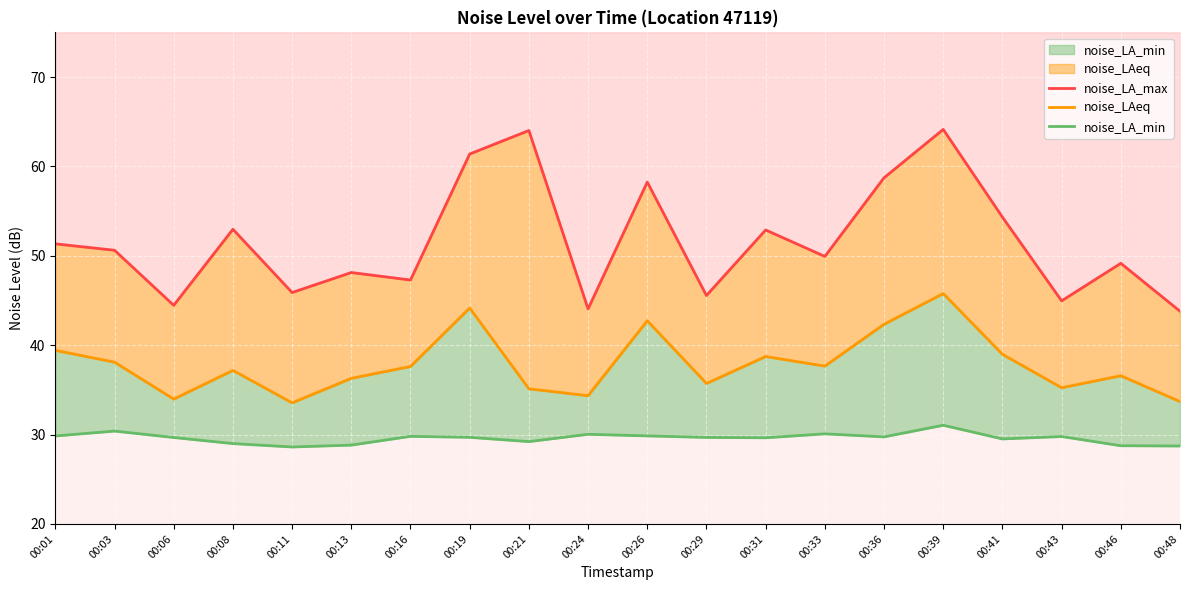

Reading right to left, transcribe all the data shown in this chart.

noise_LA_max: 00:48=43.8	00:46=49.2	00:43=45.0	00:41=54.3	00:39=64.1	00:36=58.7	00:33=49.9	00:31=52.9	00:29=45.6	00:26=58.2	00:24=44.1	00:21=64.0	00:19=61.4	00:16=47.3	00:13=48.1	00:11=45.9	00:08=53.0	00:06=44.5	00:03=50.6	00:01=51.3
noise_LAeq: 00:48=33.7	00:46=36.6	00:43=35.2	00:41=39.0	00:39=45.8	00:36=42.3	00:33=37.7	00:31=38.7	00:29=35.7	00:26=42.7	00:24=34.4	00:21=35.1	00:19=44.2	00:16=37.6	00:13=36.3	00:11=33.5	00:08=37.2	00:06=34.0	00:03=38.1	00:01=39.4
noise_LA_min: 00:48=28.7	00:46=28.8	00:43=29.8	00:41=29.5	00:39=31.0	00:36=29.7	00:33=30.1	00:31=29.6	00:29=29.7	00:26=29.9	00:24=30.0	00:21=29.2	00:19=29.7	00:16=29.8	00:13=28.8	00:11=28.6	00:08=29.0	00:06=29.7	00:03=30.4	00:01=29.8